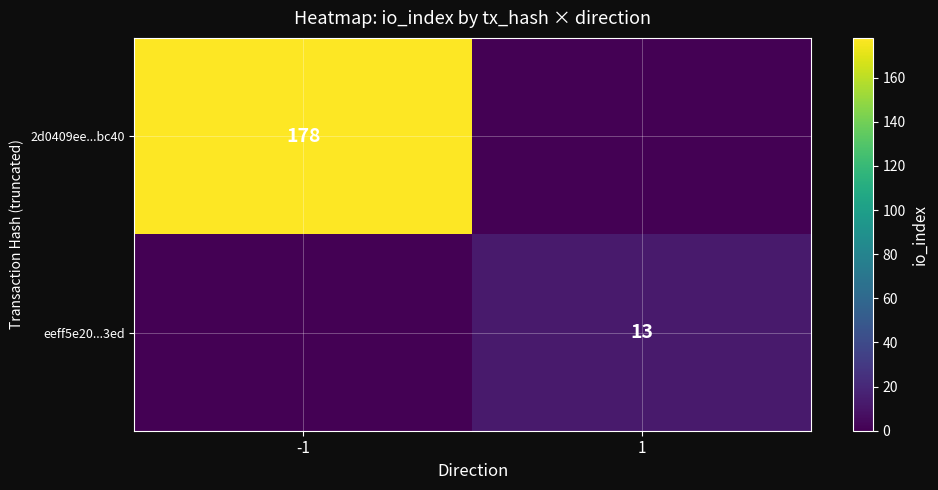

Is the value of 2d0409ee...bc40 at -1 greater than the value of eeff5e20...3ed at 1?

Yes